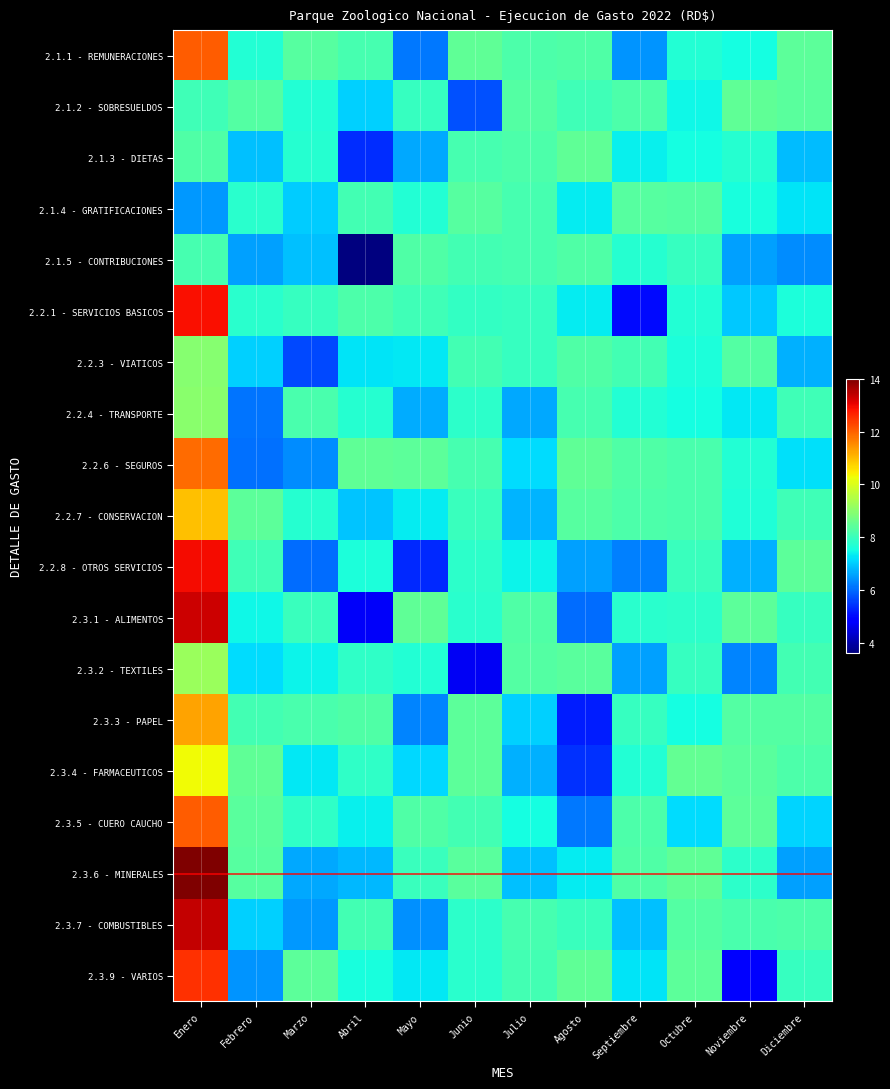

Rank the series at Septiembre from highest to lowest value.

2.1.4 - GRATIFICACIONES, 2.2.6 - SEGUROS, 2.3.6 - MINERALES, 2.2.7 - CONSERVACION, 2.1.2 - SOBRESUELDOS, 2.3.5 - CUERO CAUCHO, 2.2.3 - VIATICOS, 2.3.3 - PAPEL, 2.3.1 - ALIMENTOS, 2.1.5 - CONTRIBUCIONES, 2.2.4 - TRANSPORTE, 2.3.4 - FARMACEUTICOS, 2.1.3 - DIETAS, 2.3.9 - VARIOS, 2.3.7 - COMBUSTIBLES, 2.3.2 - TEXTILES, 2.1.1 - REMUNERACIONES, 2.2.8 - OTROS SERVICIOS, 2.2.1 - SERVICIOS BASICOS